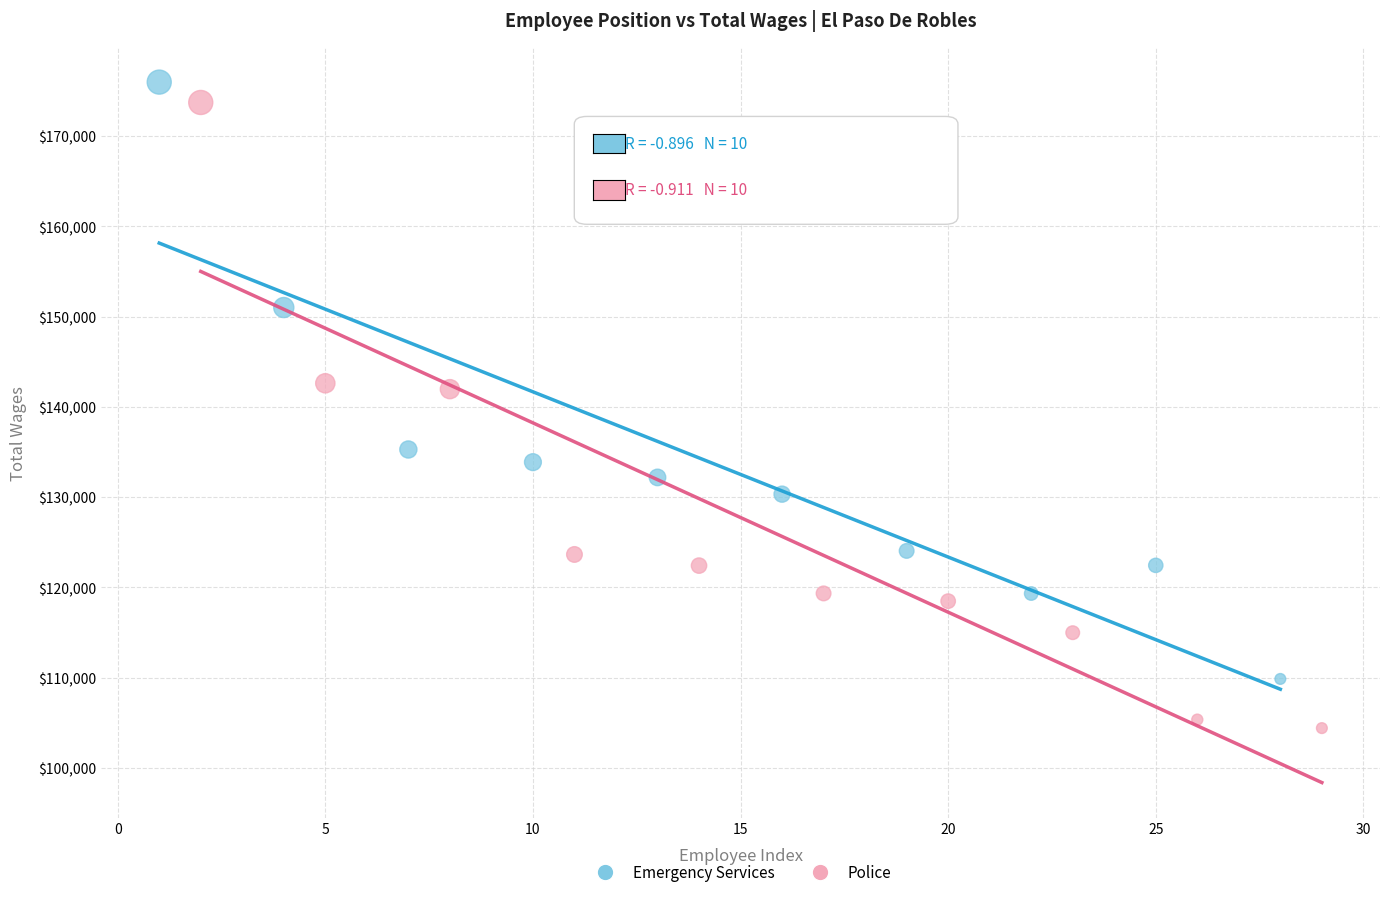

Which series reaches the minimum Y coordinate?

Police